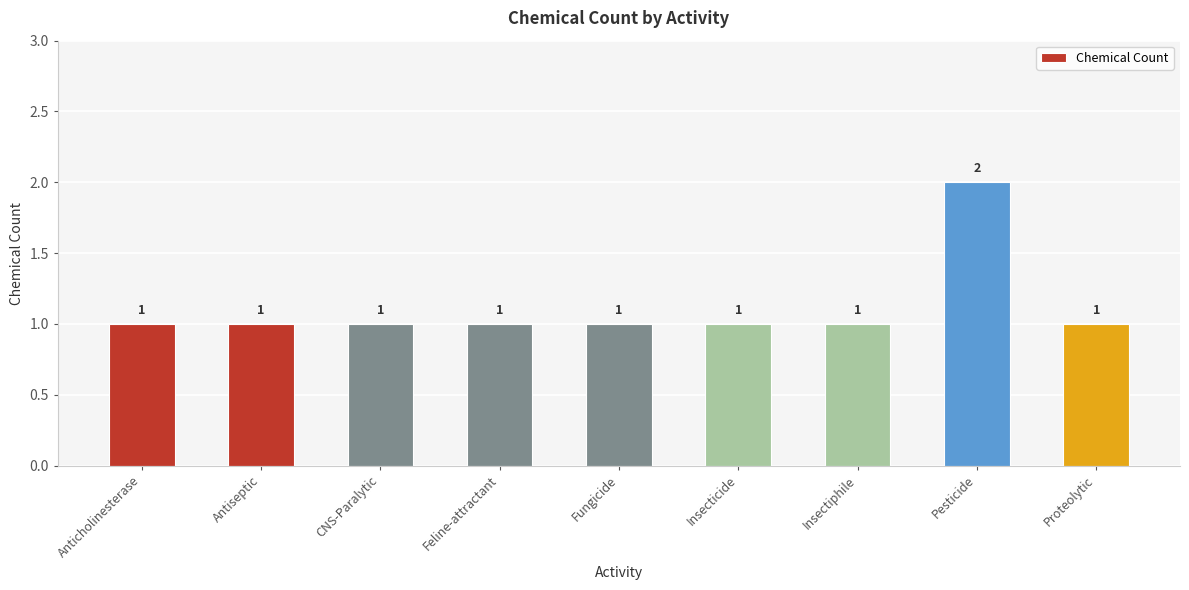

The chart shows a value of 0 at Fungicide. True or false?

False